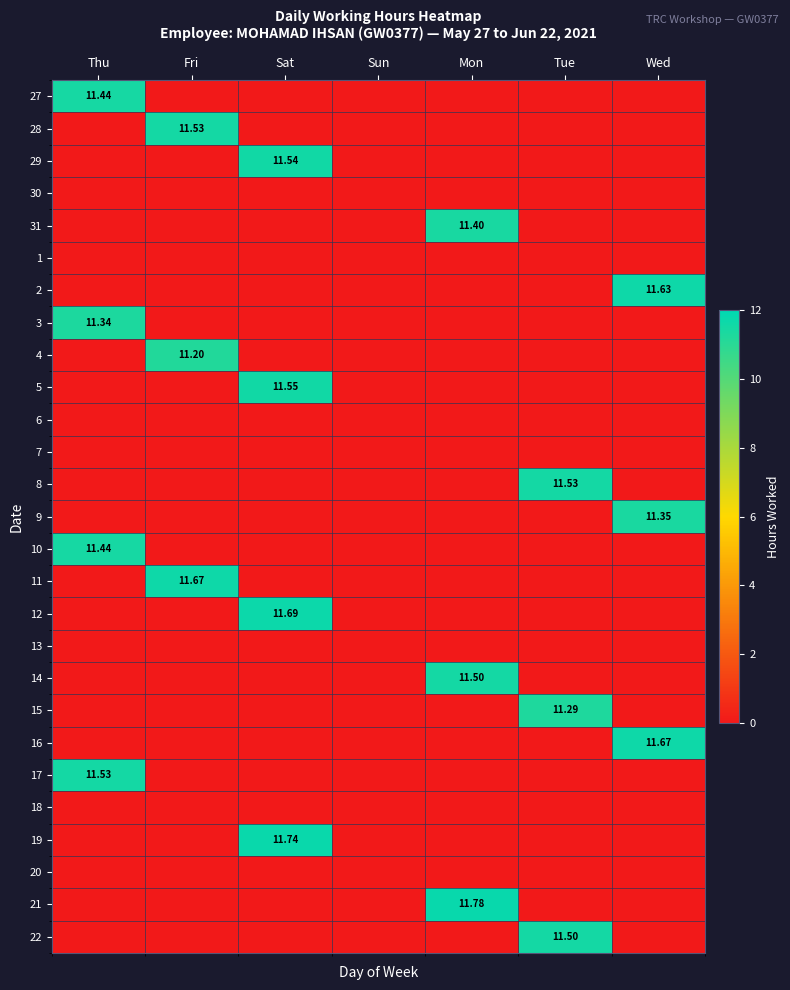

What value does the 5 series have at Sat?

11.6